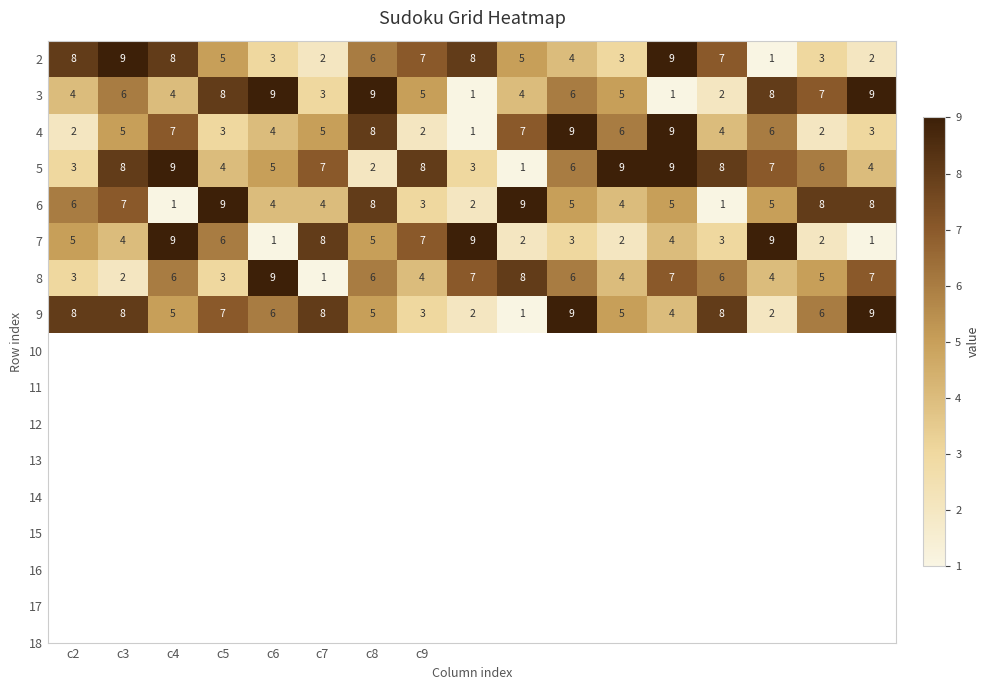

Count the 2 values in the range 3 to 8.

12